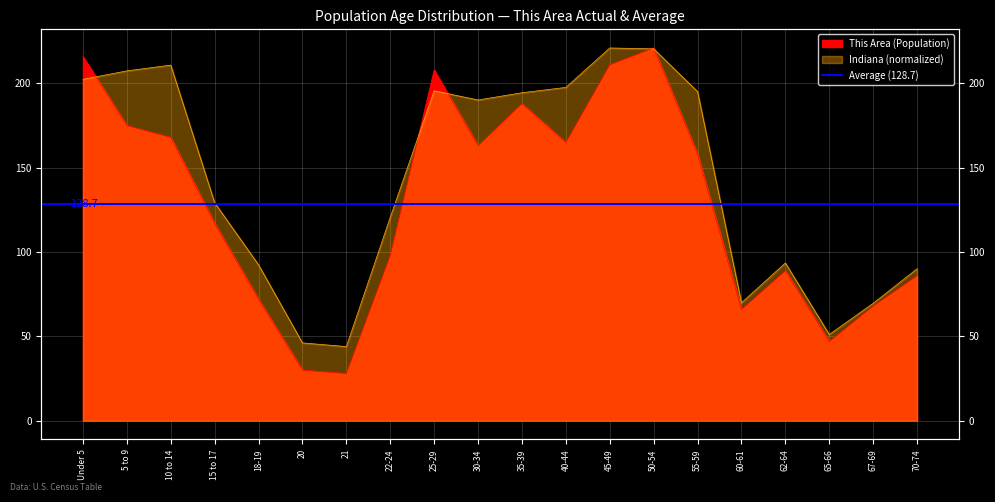

Which series has the largest range (max minus min)?

This Area